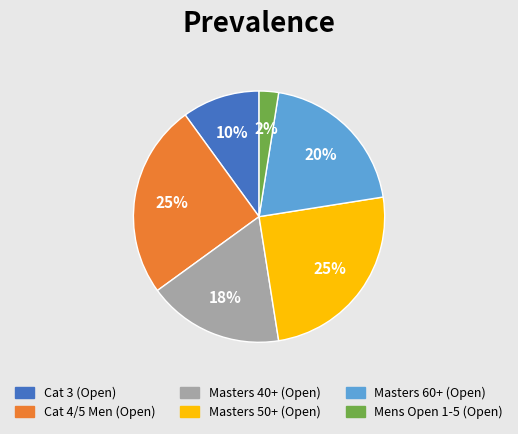

What is the smallest slice in the pie chart?

Mens Open 1-5 (Open)